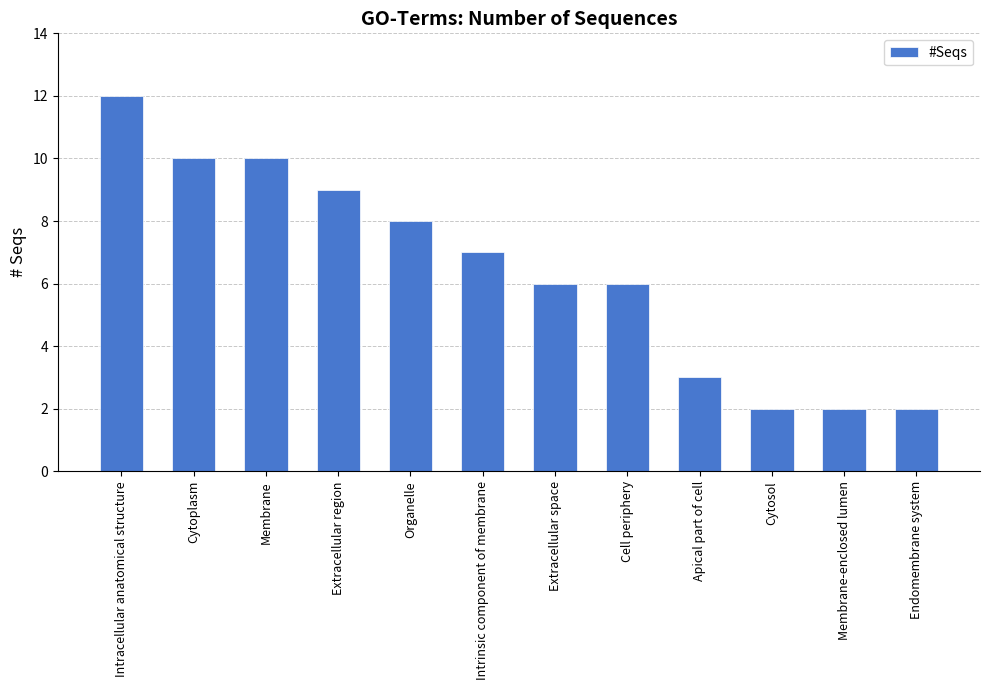

The chart shows a value of 8 at Extracellular space. True or false?

False